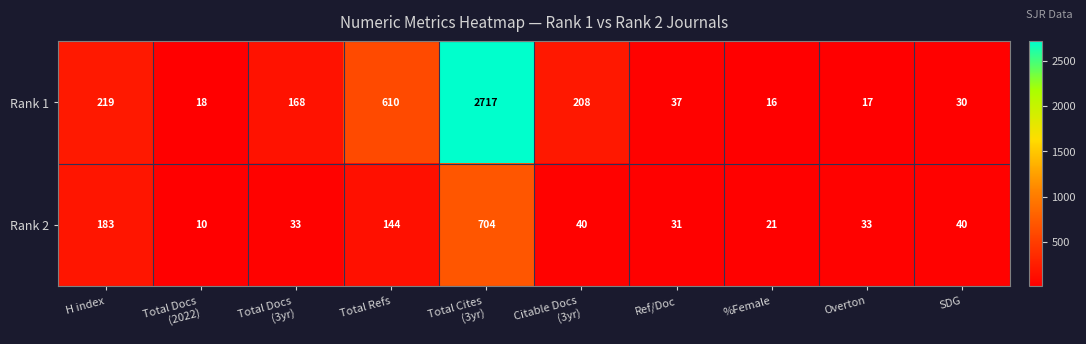

Reading right to left, what are all the values shown in this chart?

Rank 1: 30	17	16	37	208	2717	610	168	18	219
Rank 2: 40	33	21	31	40	704	144	33	10	183